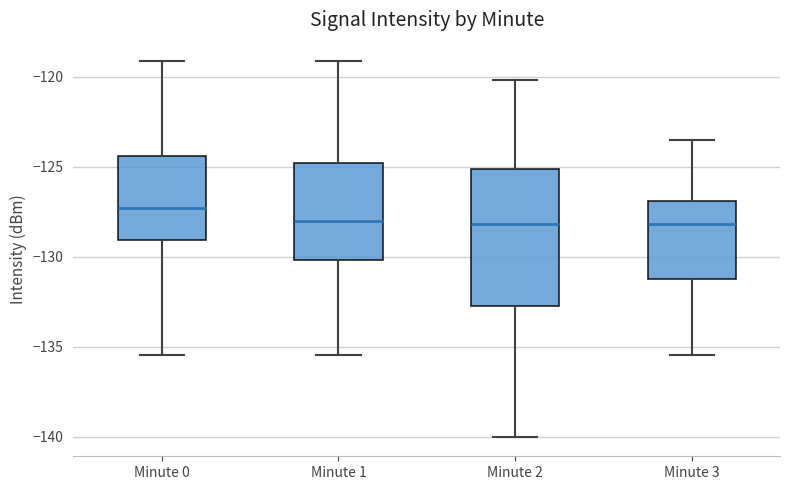

Reading left to right, read every box against the y-axis: the position of its median line, the range the box covers, and the ends of its whiskers. The values are not printed on the chart, so give them approximately, as read against the axis.

Minute 0: median -127.5, box -129.0 to -124.5, whiskers -135.5 to -119.0
Minute 1: median -128.0, box -130.0 to -125.0, whiskers -135.5 to -119.0
Minute 2: median -128.0, box -132.5 to -125.0, whiskers -140.0 to -120.0
Minute 3: median -128.0, box -131.0 to -127.0, whiskers -135.5 to -123.5